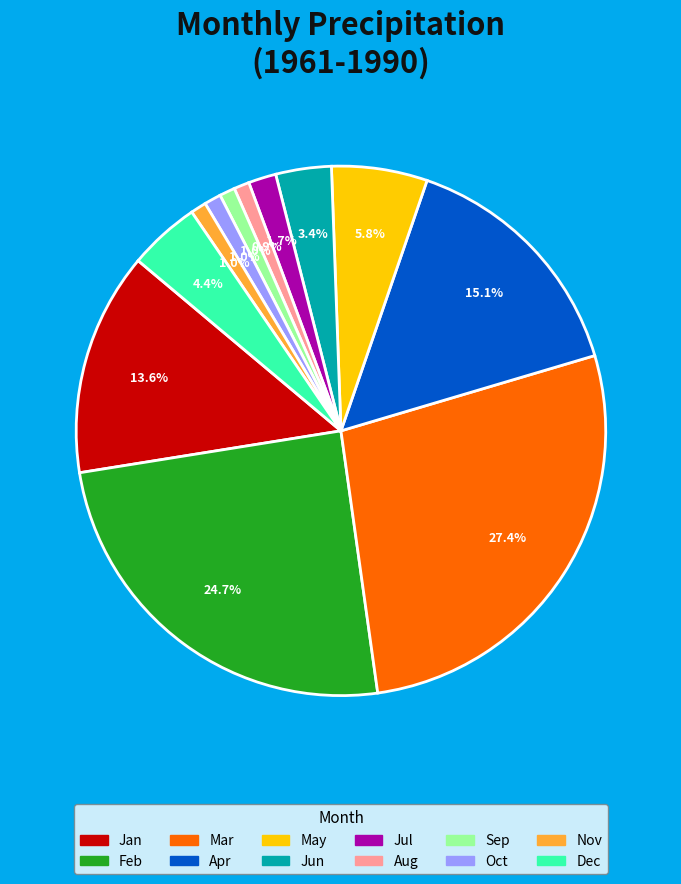

How many slices are in this pie chart?

12